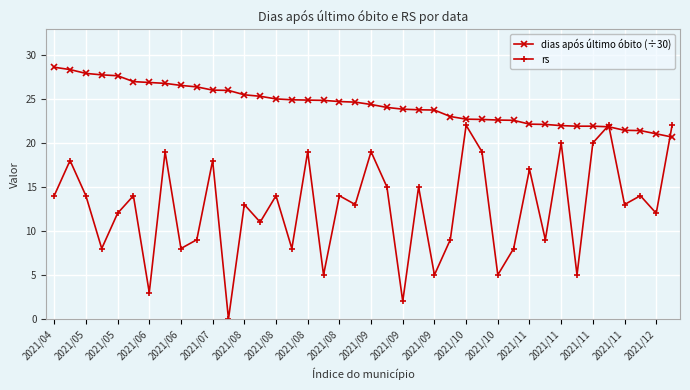

What is the difference between the second highest and minimum values in the rs series?

22.0